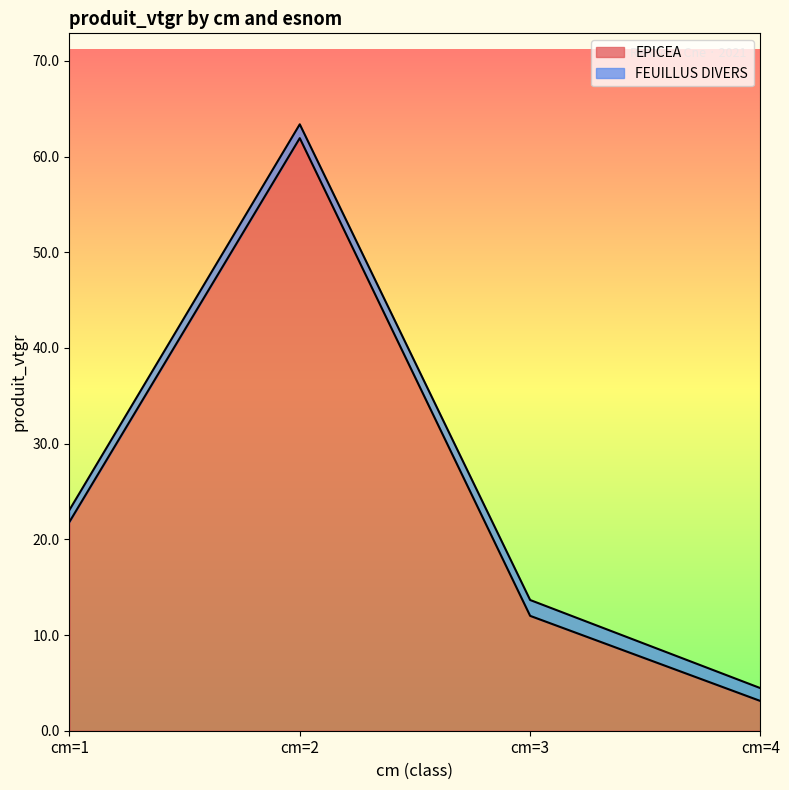

Reading left to right, list all the values displayed in this chart.

cm=1=21.8	cm=2=61.9	cm=3=12.0	cm=4=3.1